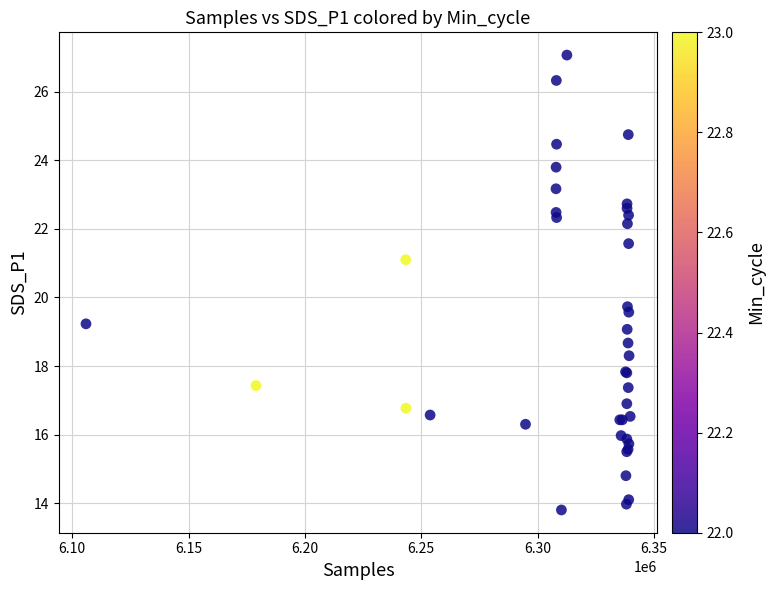

What Y value in the scatter plot is closest to 20?

19.7